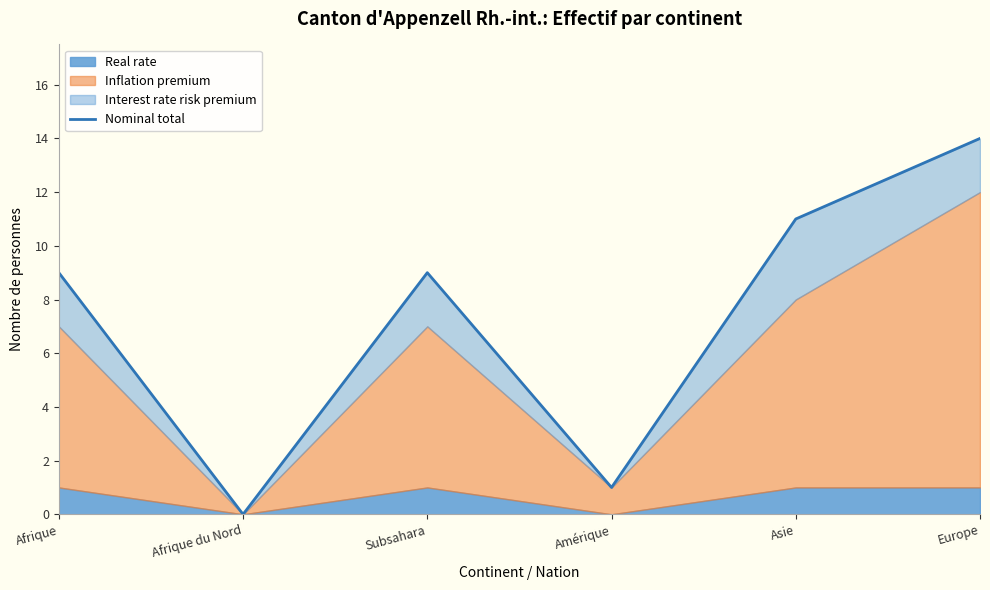

What is the greatest value displayed?

14